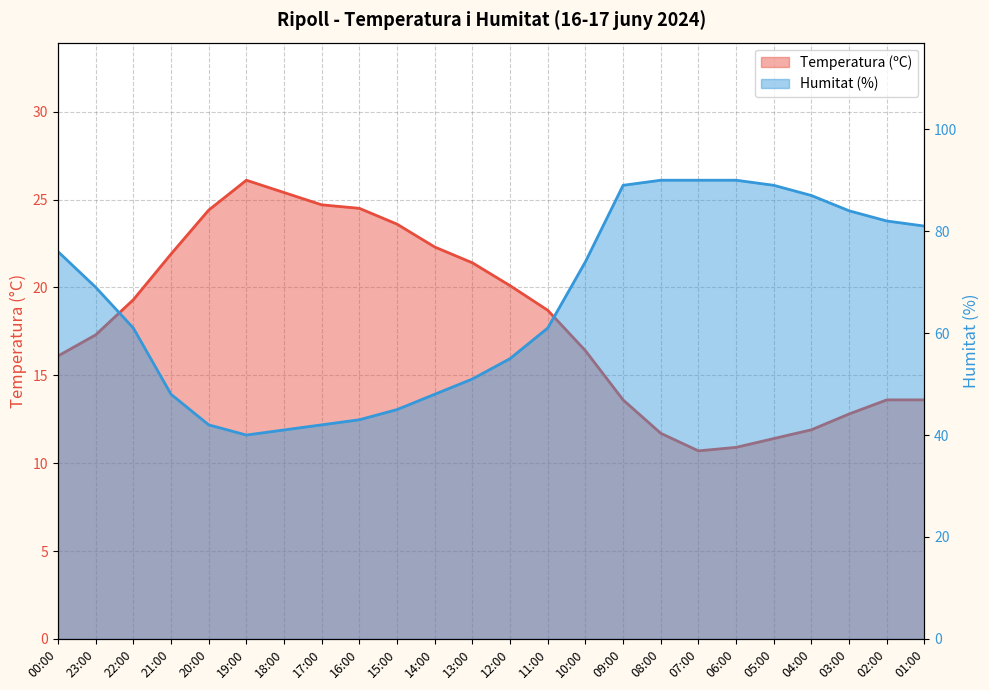

Reading left to right, what are all the values shown in this chart?

Temperatura (ºC): 00:00=16.1	23:00=17.3	22:00=19.3	21:00=21.9	20:00=24.4	19:00=26.1	18:00=25.4	17:00=24.7	16:00=24.5	15:00=23.6	14:00=22.3	13:00=21.4	12:00=20.1	11:00=18.7	10:00=16.4	09:00=13.6	08:00=11.7	07:00=10.7	06:00=10.9	05:00=11.4	04:00=11.9	03:00=12.8	02:00=13.6	01:00=13.6
Humitat (%): 00:00=76.0	23:00=69.0	22:00=61.0	21:00=48.0	20:00=42.0	19:00=40.0	18:00=41.0	17:00=42.0	16:00=43.0	15:00=45.0	14:00=48.0	13:00=51.0	12:00=55.0	11:00=61.0	10:00=74.0	09:00=89.0	08:00=90.0	07:00=90.0	06:00=90.0	05:00=89.0	04:00=87.0	03:00=84.0	02:00=82.0	01:00=81.0